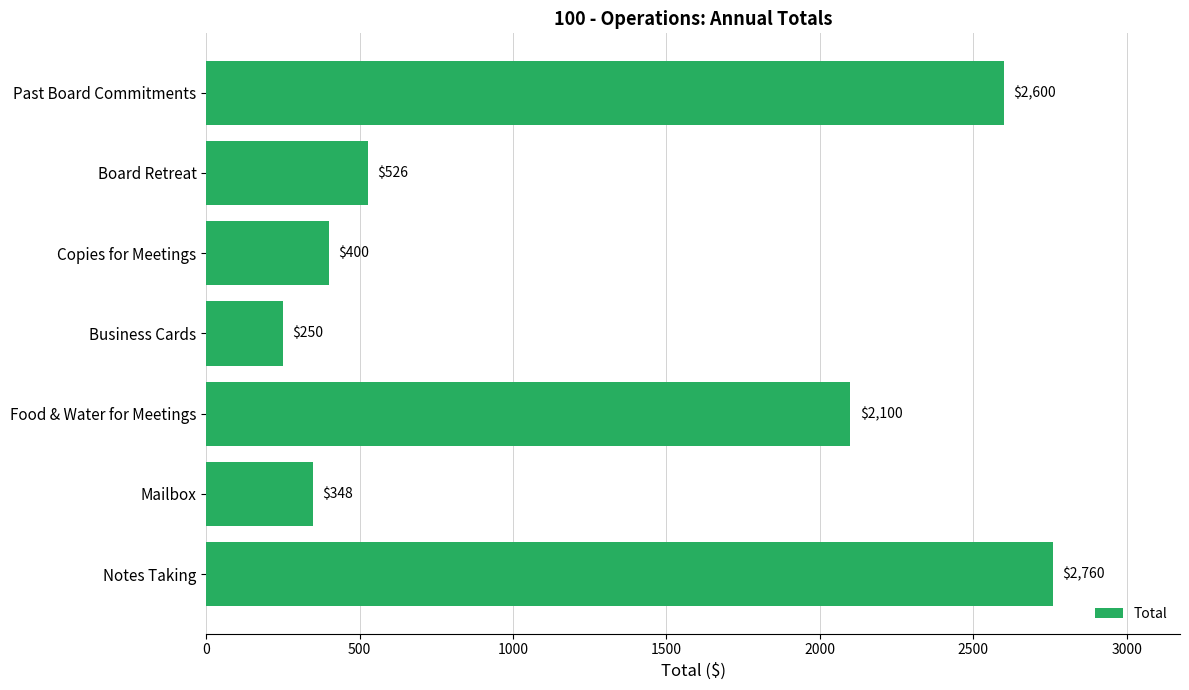

Is it true that the value at Business Cards is 419?

False